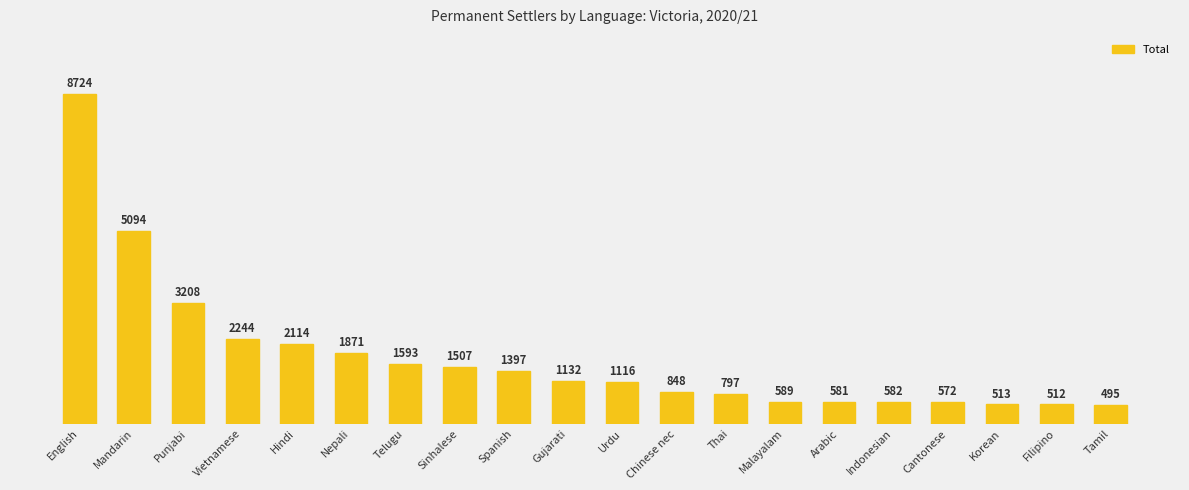

What is the approximate value at English, to the nearest 100?

8700